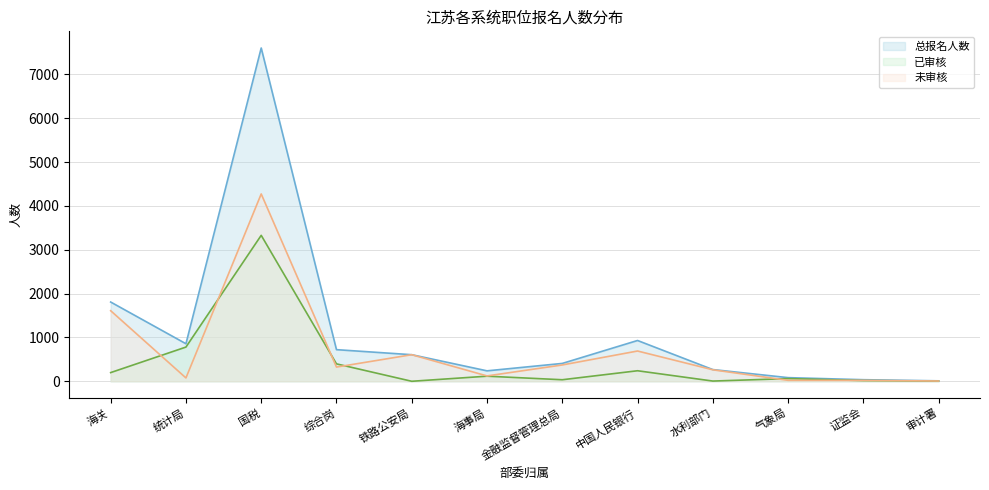

Reading left to right, extract all data points from this chart.

已审核: 海关=198	统计局=780	国税=3328	综合岗=397	铁路公安局=0	海事局=116	金融监督管理总局=35	中国人民银行=240	水利部门=5	气象局=61	证监会=16	审计署=4
未审核: 海关=1609	统计局=76	国税=4272	综合岗=324	铁路公安局=606	海事局=122	金融监督管理总局=372	中国人民银行=690	水利部门=262	气象局=22	证监会=20	审计署=6
总报名人数: 海关=1807	统计局=856	国税=7600	综合岗=721	铁路公安局=606	海事局=238	金融监督管理总局=407	中国人民银行=930	水利部门=267	气象局=83	证监会=36	审计署=10